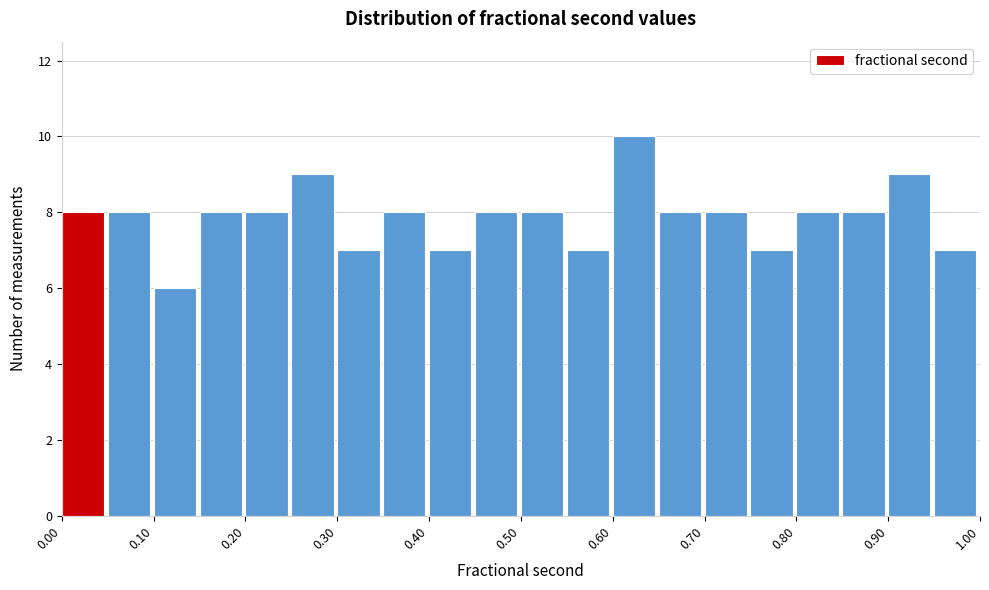

Over which range of the x-axis is the bar tallest?

0.60 to 0.65